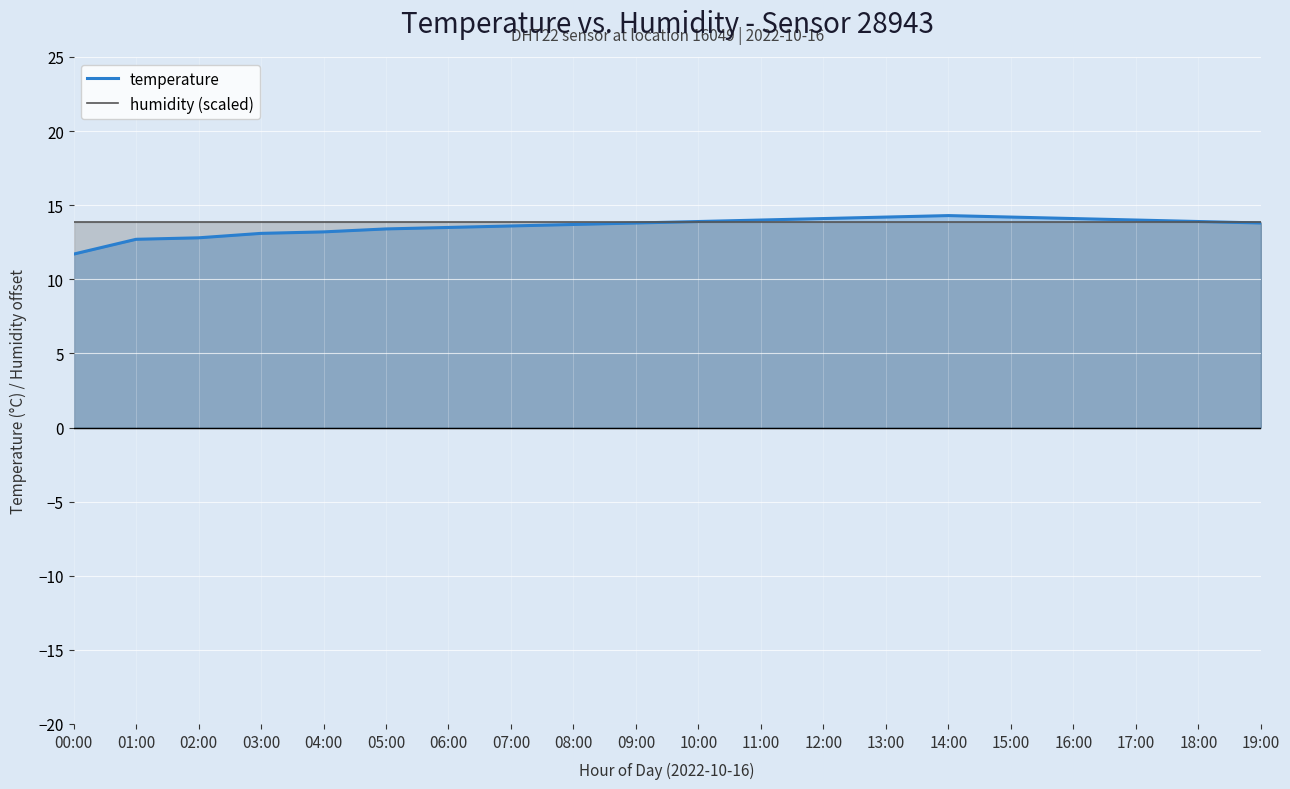

Which series has the widest spread of values?

temperature